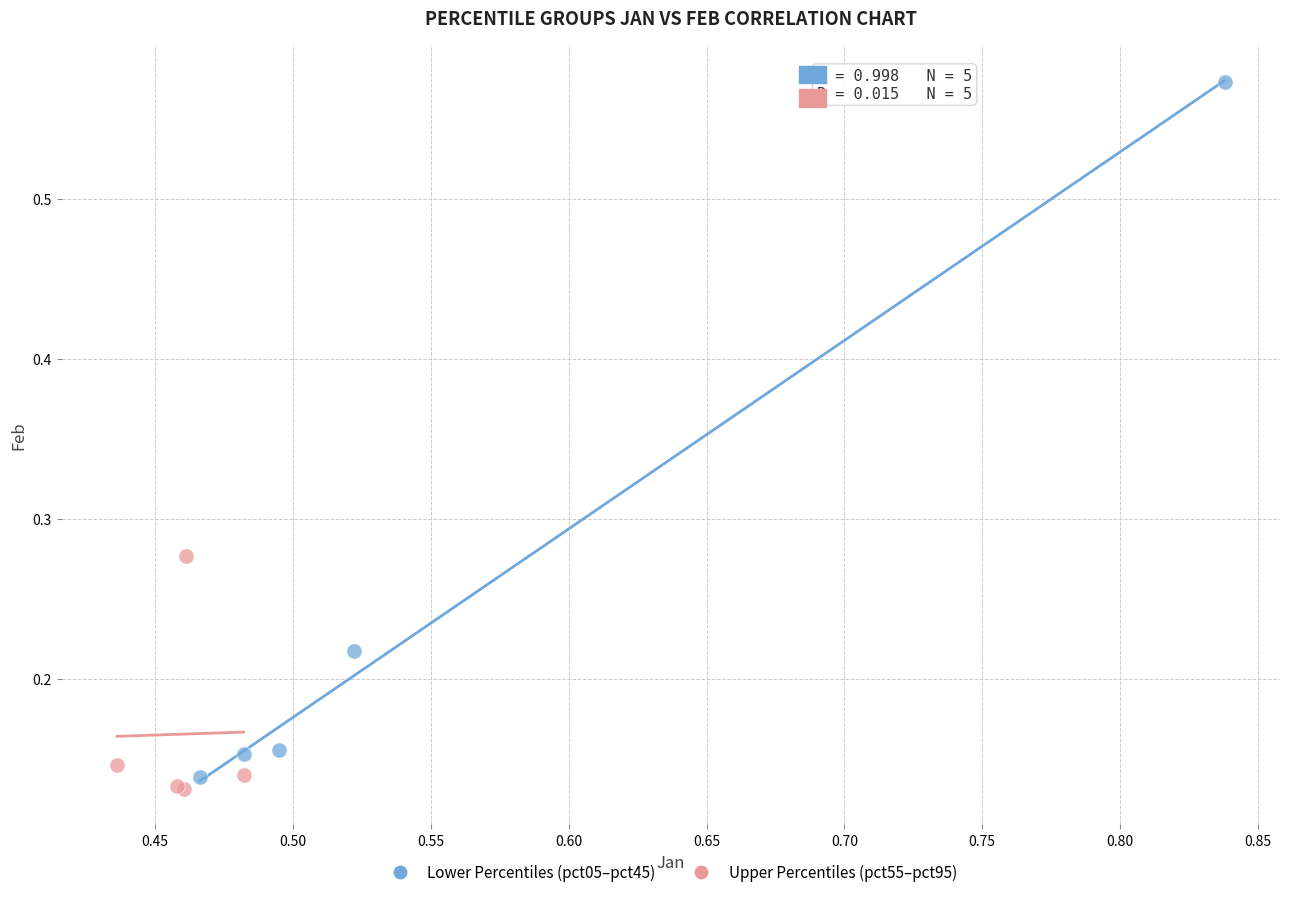

Which series reaches the minimum Y coordinate?

Upper Percentiles (pct55–pct95)